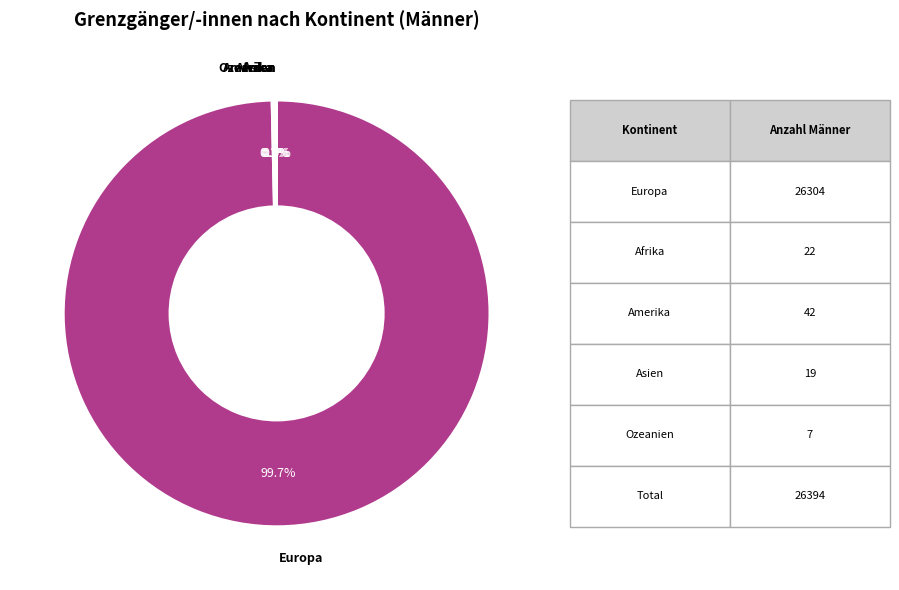

Which slice represents more than half of the pie?

Europa